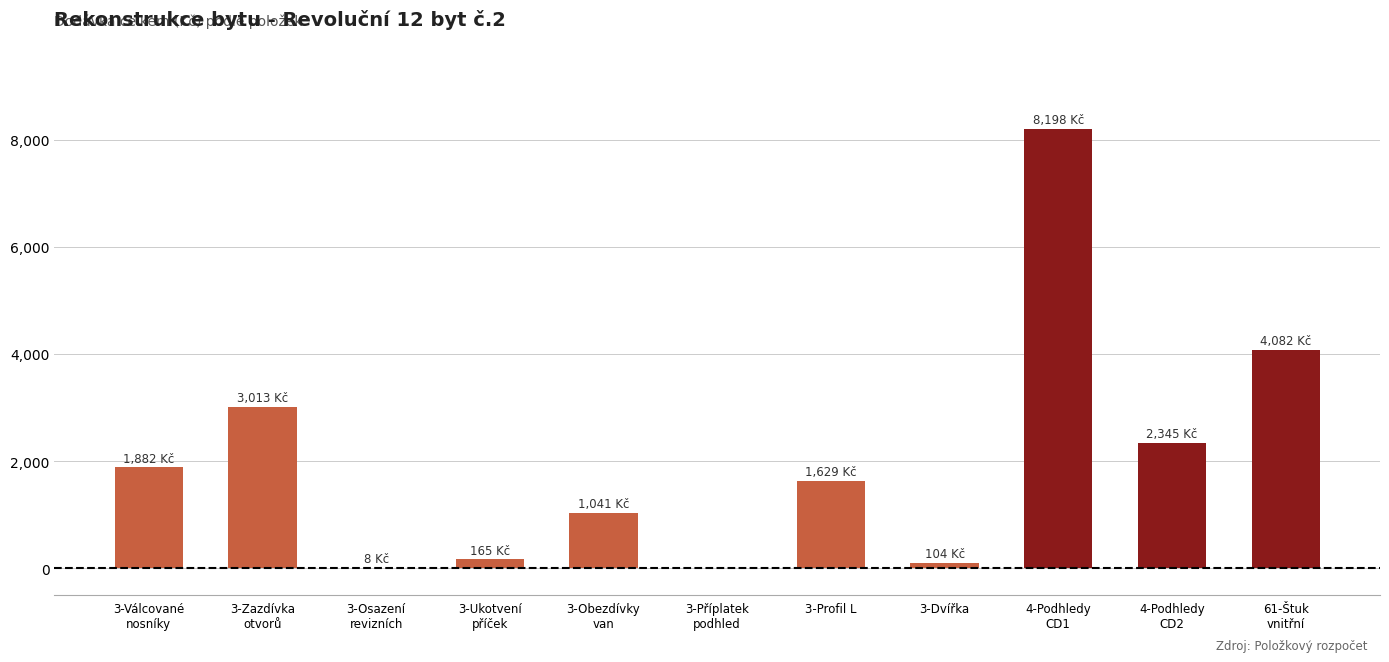

What is the change in value from 3-Obezdívky
van to 4-Podhledy
CD2?

+1303.9